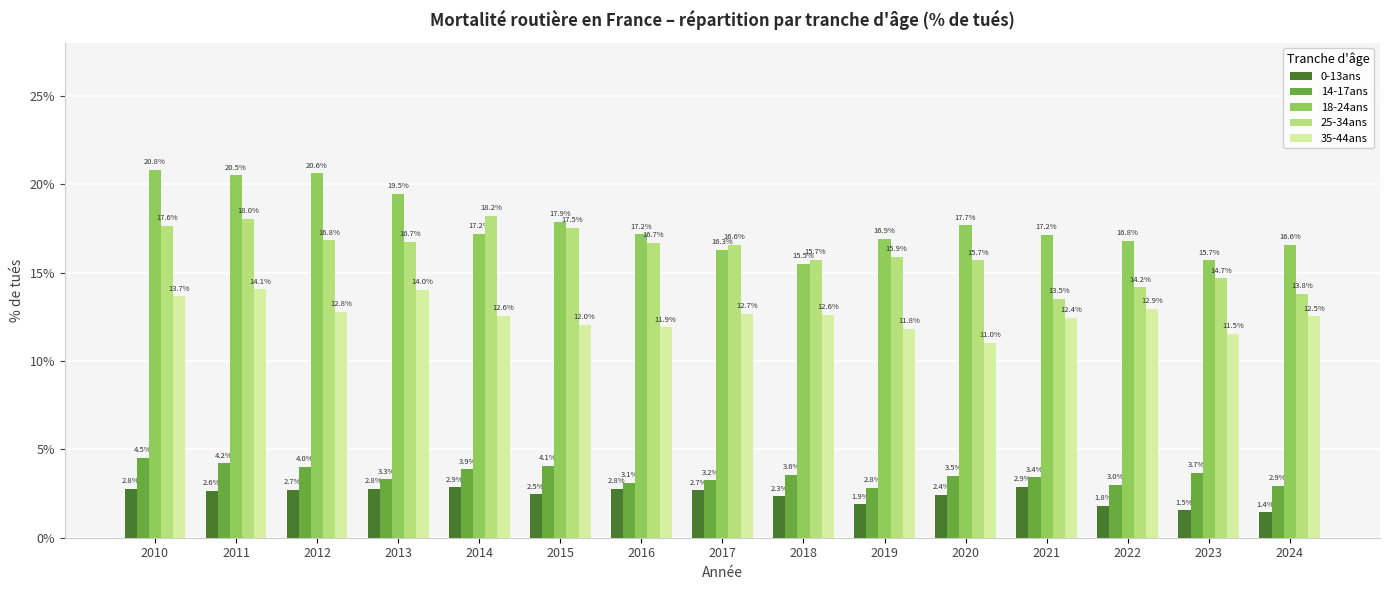

At which label does 35-44ans reach its peak?

2011